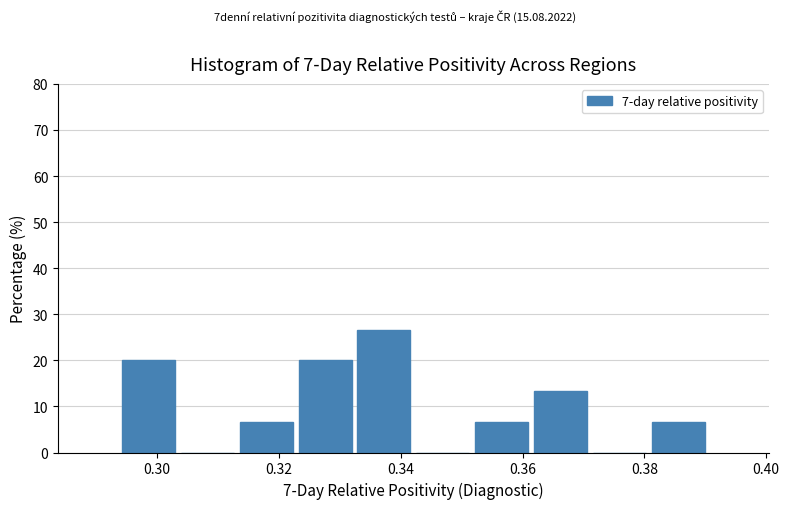

Which range on the x-axis has the tallest bar?

0.332 to 0.342